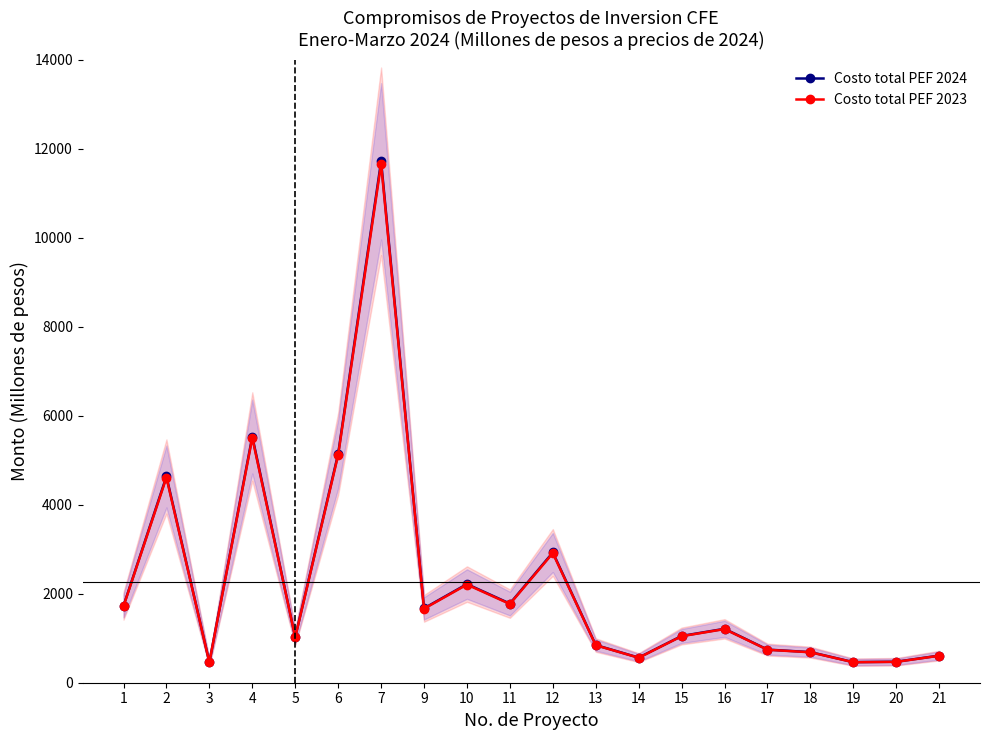

Which category has the highest value in the Costo total PEF 2024 series?

7